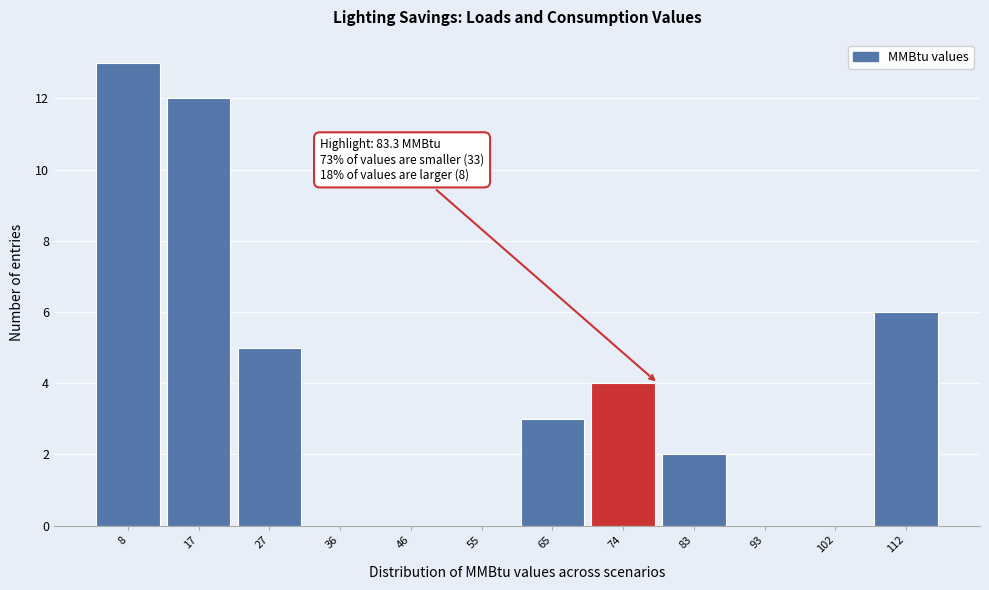

Reading left to right, transcribe all the data shown in this chart.

8=13	17=12	27=5	36=0	46=0	55=0	65=3	74=4	83=2	93=0	102=0	112=6